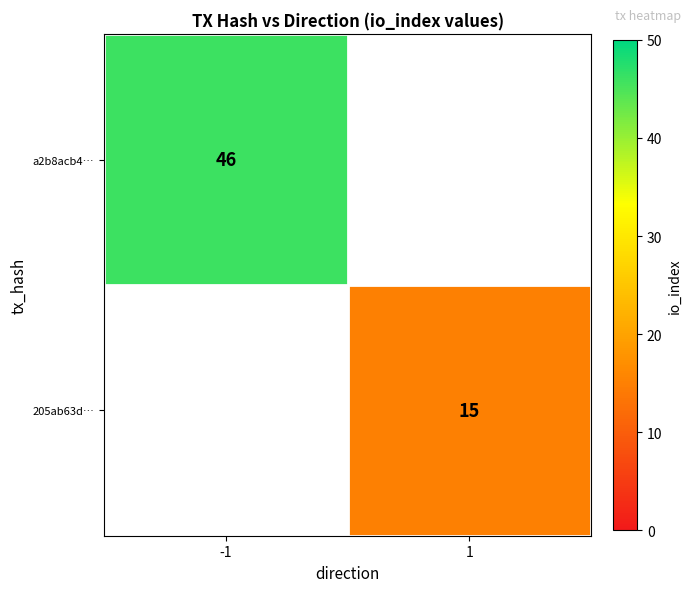

The value of a2b8acb4… at -1 is 46. True or false?

True